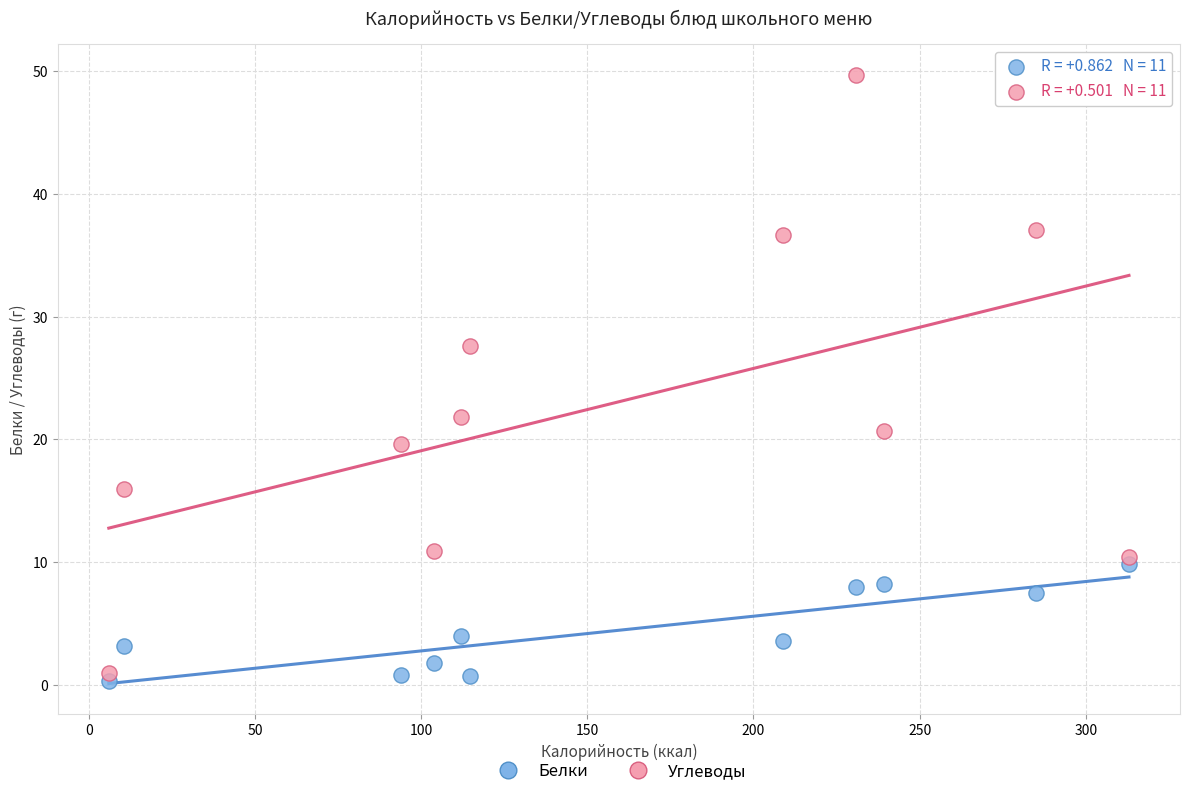

Across all series, what Y value is closest to 25?

27.6